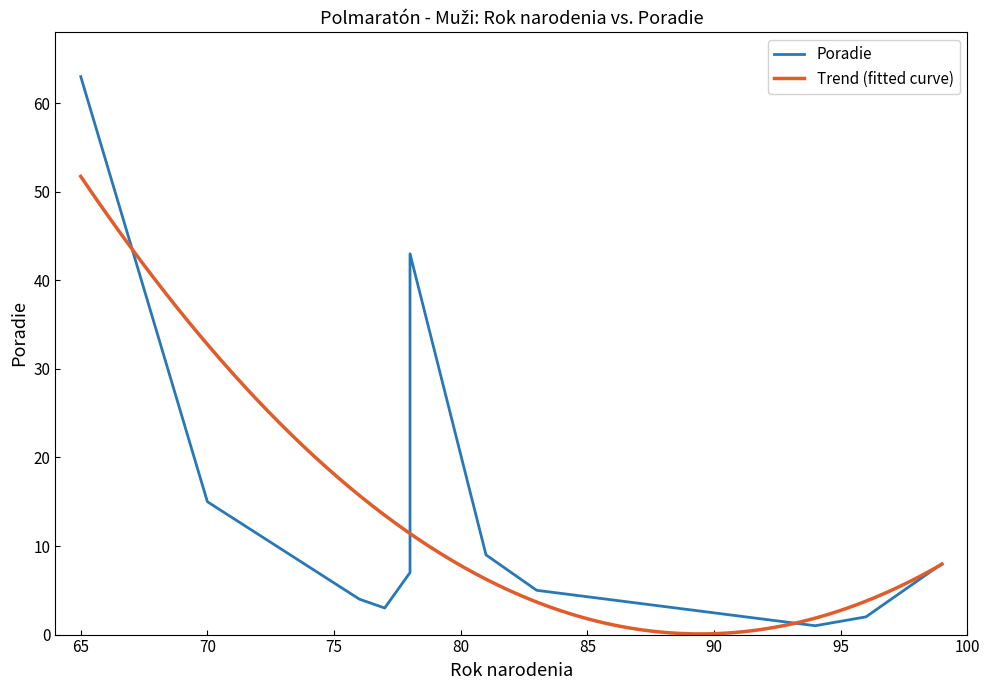

What is the sum of the values at 65 and 78?

106